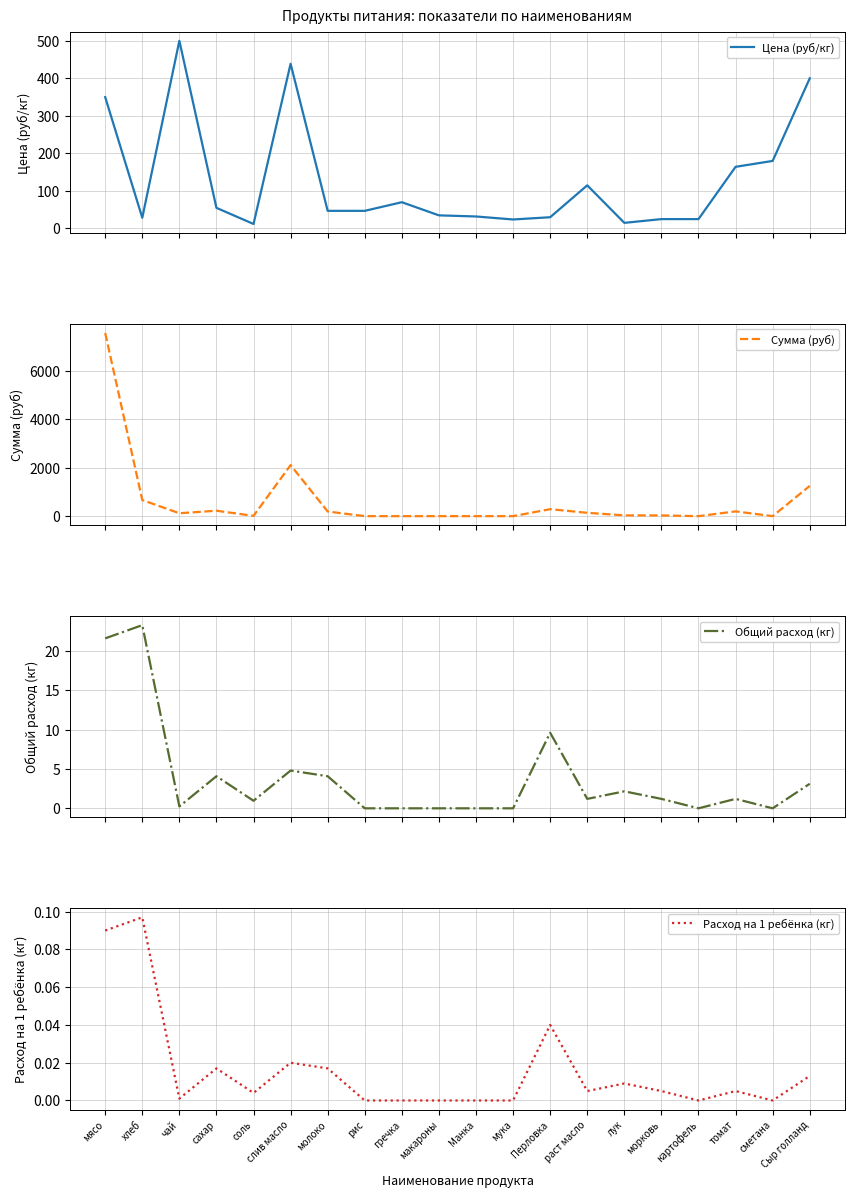

True or false: Цена (руб/кг) and Общий расход (кг) intersect in this chart.

False